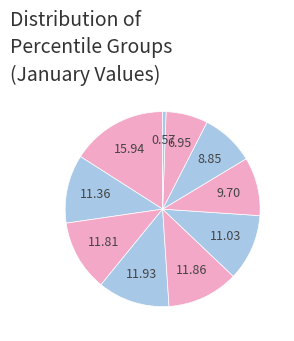

Rank the categories by value from highest to lowest.

pct05, pct35, pct45, pct25, pct15, pct55, pct65, pct75, pct85, pct95